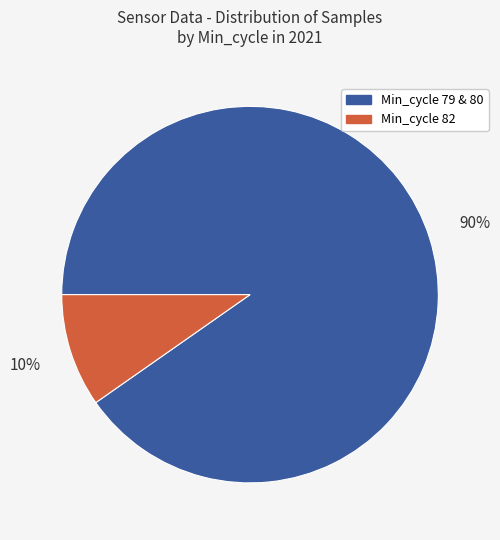

How many slices are in this pie chart?

2